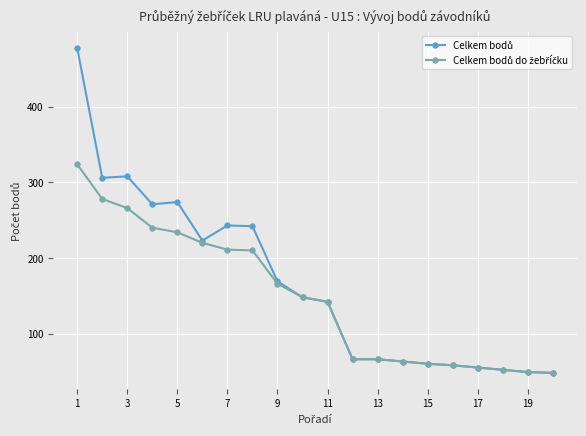

At how many categories does at least one series exceed 446?

1